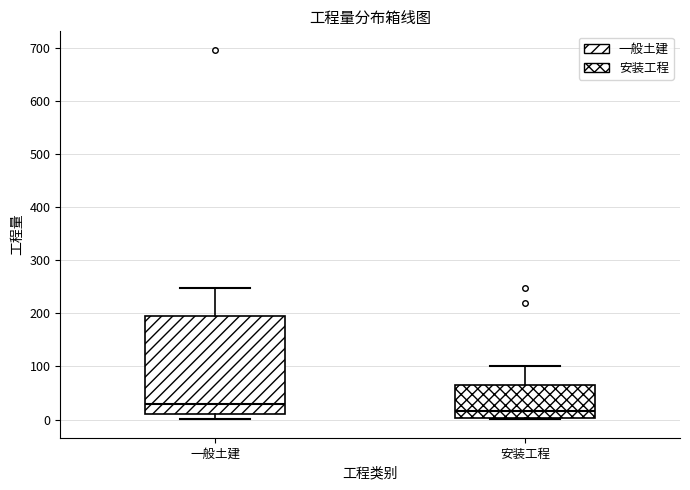

Which box is the tallest, from its lower edge to its upper edge?

一般土建